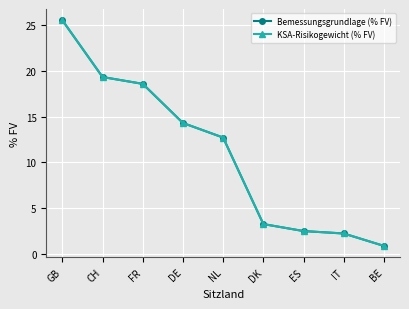

What is the lowest value of the KSA-Risikogewicht (% FV) series?

0.9